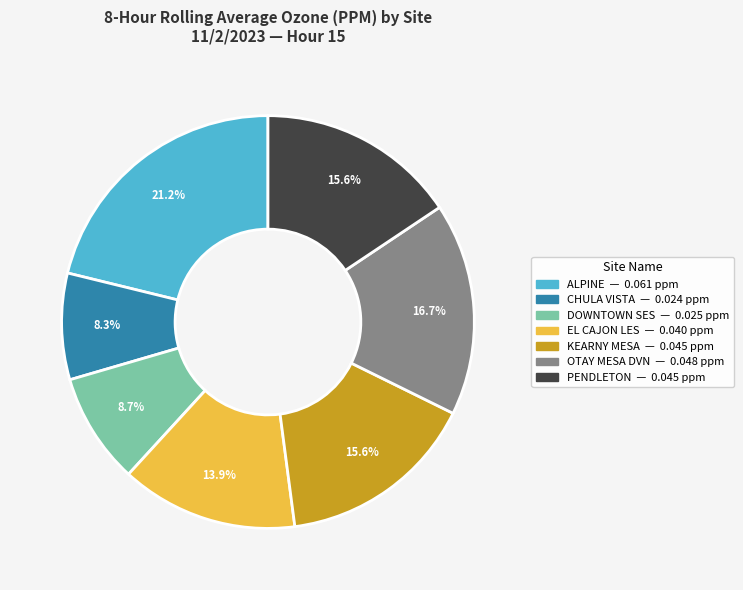

To the nearest percent, what percentage of the pie is EL CAJON LES?

14%